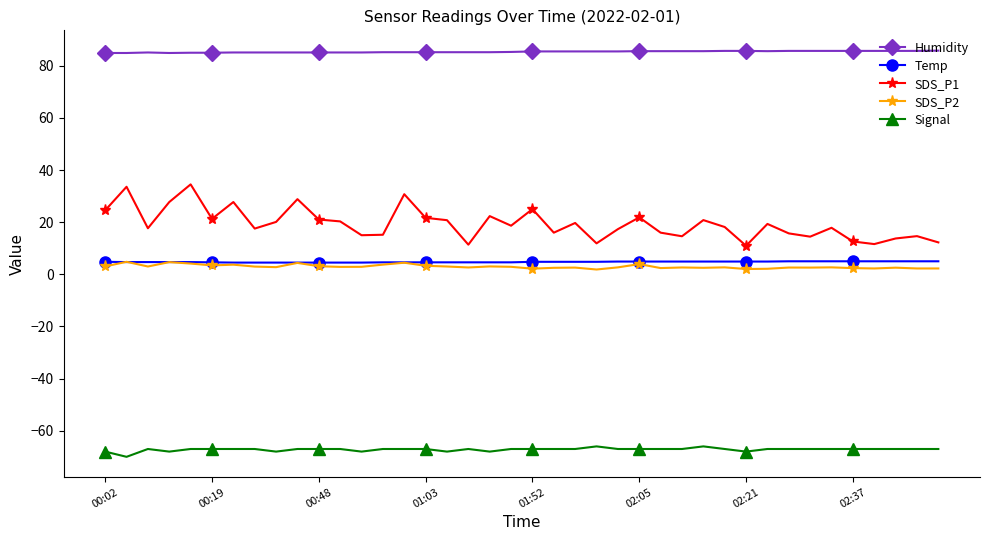

What is the greatest value displayed?

85.8